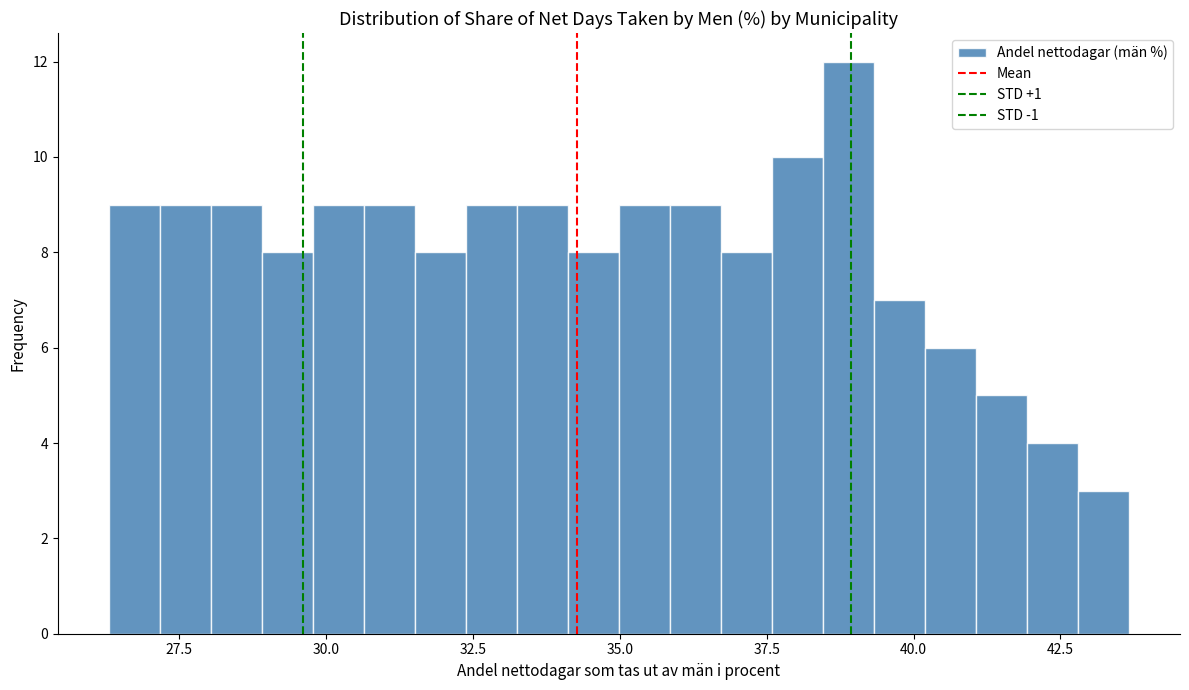

Read against the x-axis, roughly where is the centre of the tallest bar?

39.0